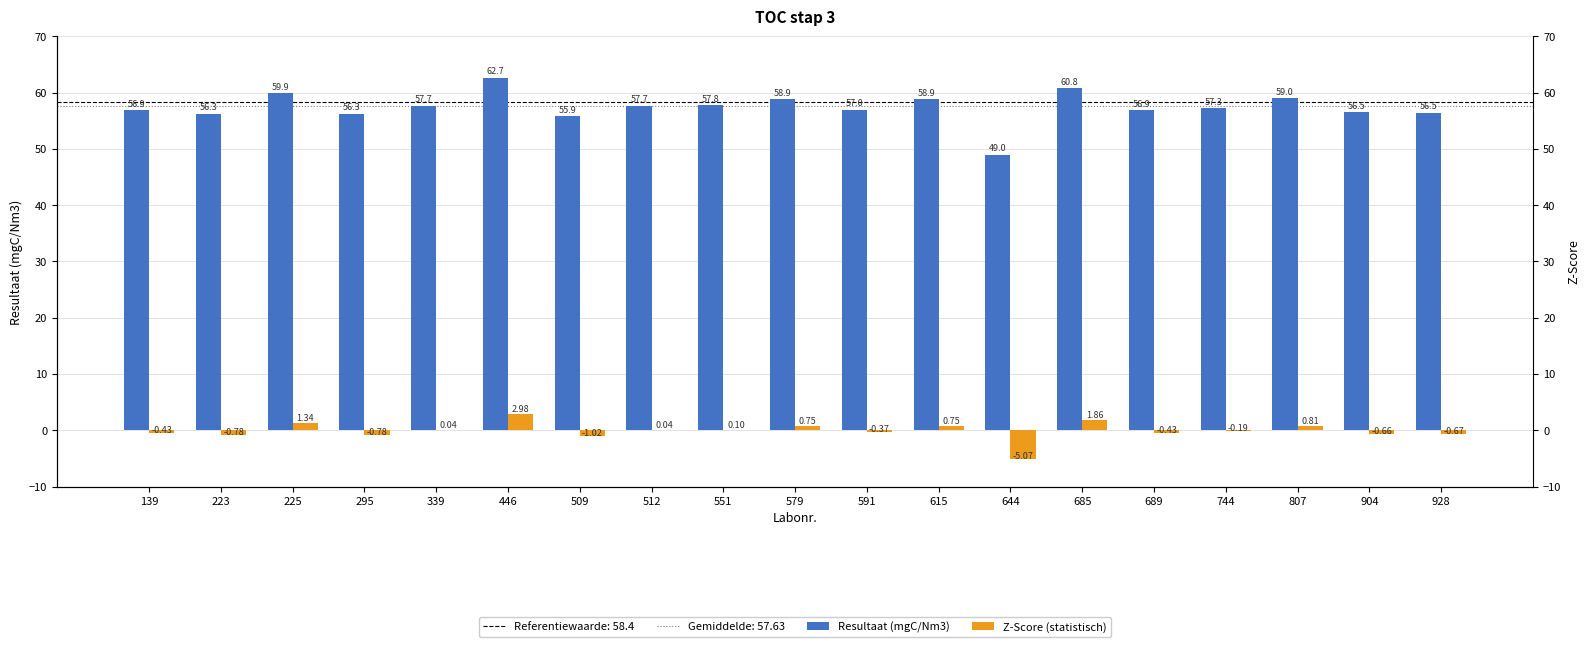

Which category has the lowest value in the Resultaat (mgC/Nm3) series?

644